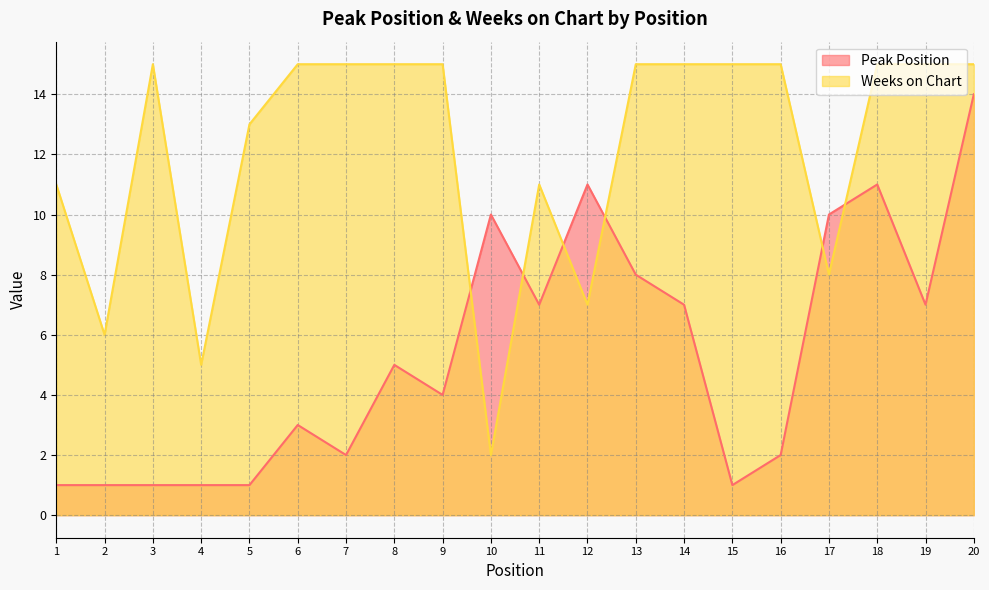

At which label does Weeks on Chart reach its peak?

3